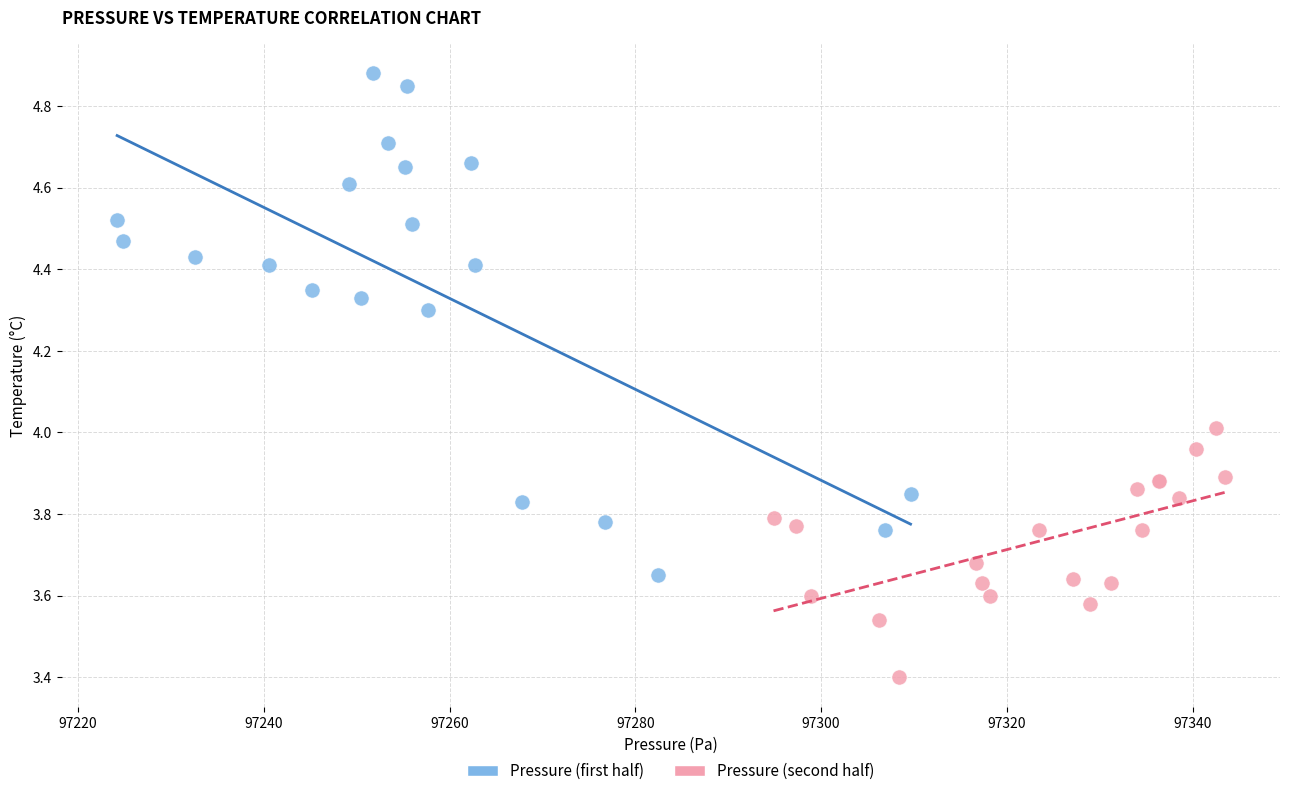

Which series has the widest spread of Y values?

Pressure (first half)